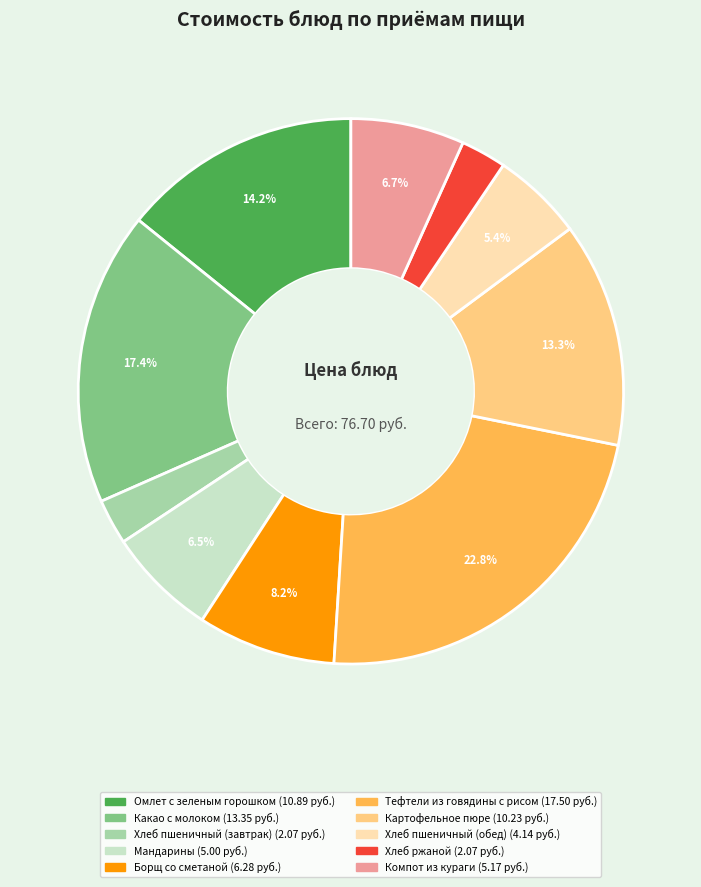

To the nearest percent, what percentage of the pie is Хлеб пшеничный (обед)?

5%